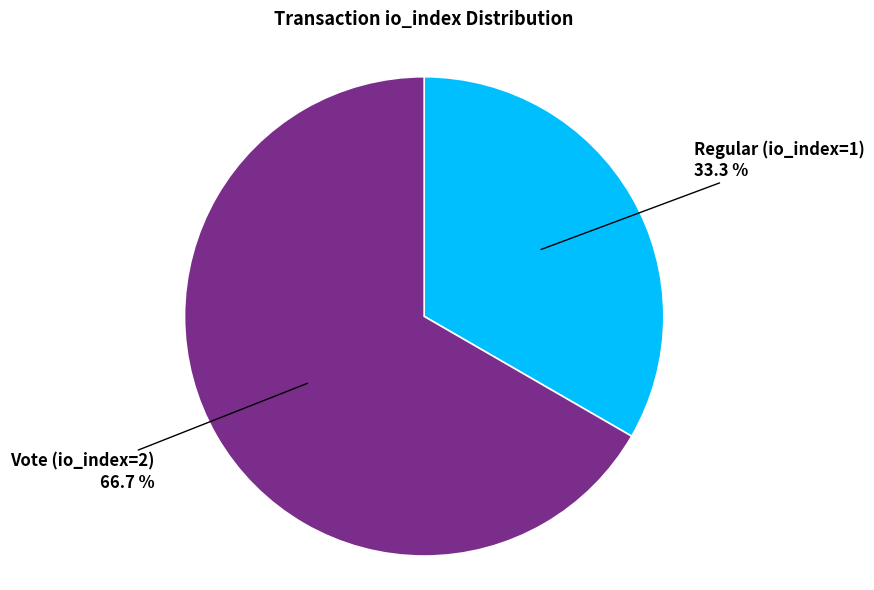

Does Regular (io_index=1) account for over 50% of the chart?

No